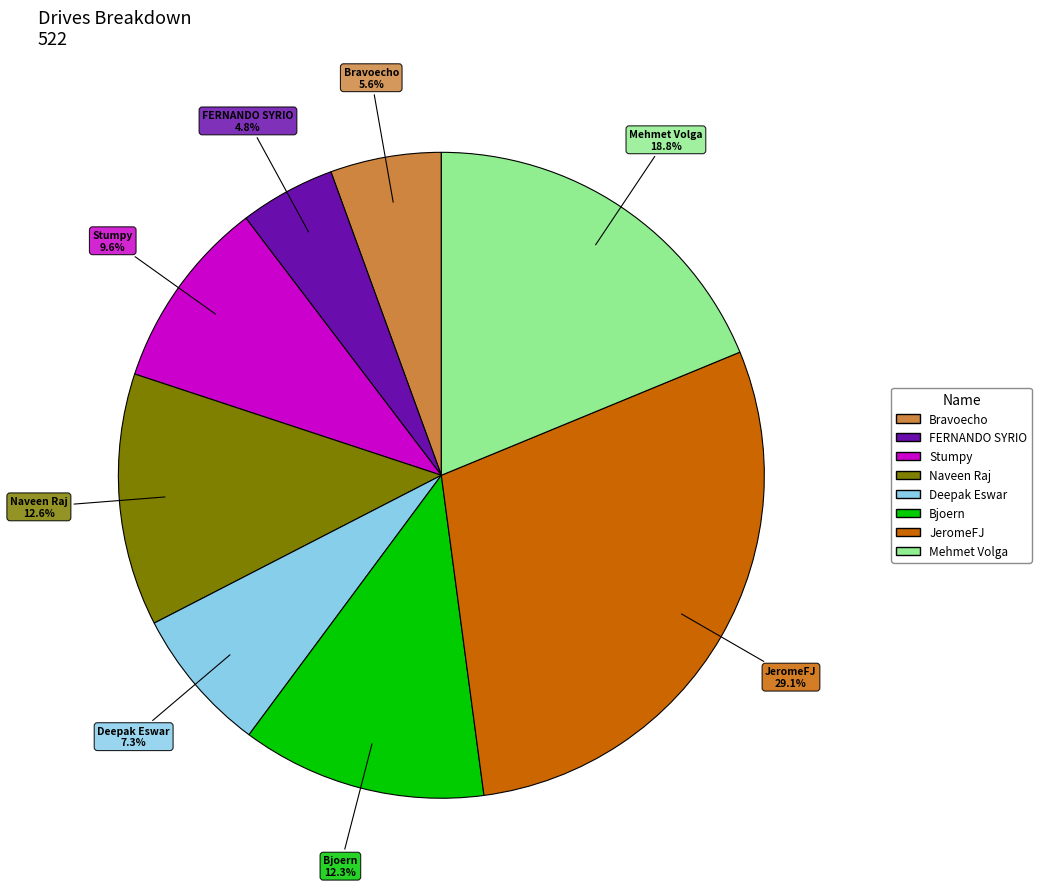

True or false: Bravoecho accounts for 1% of the total.

False